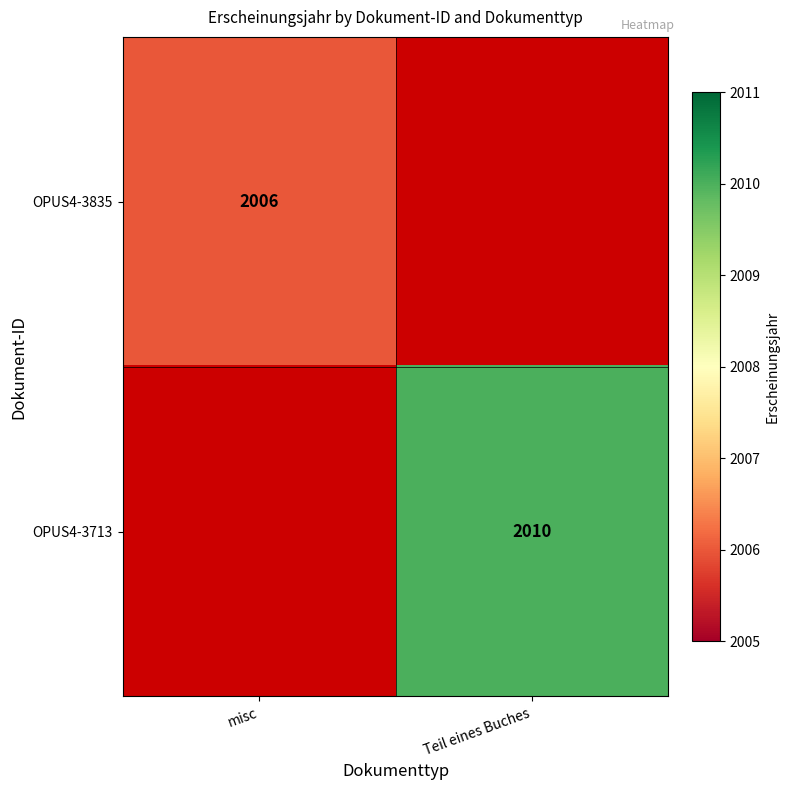

The OPUS4-3835 series shows 468 at misc. True or false?

False